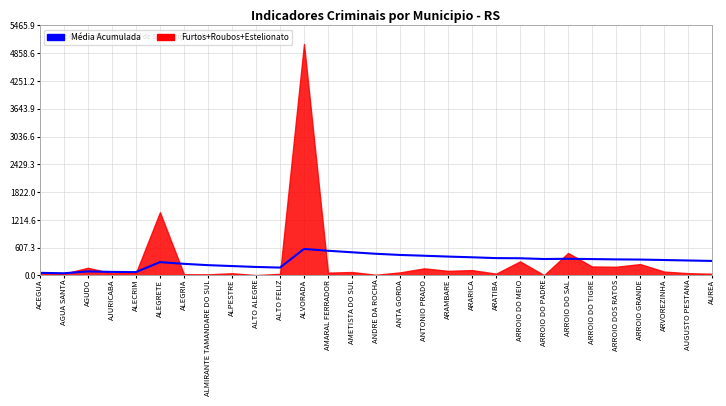

What is the value of the 22nd point from the left?

359.2